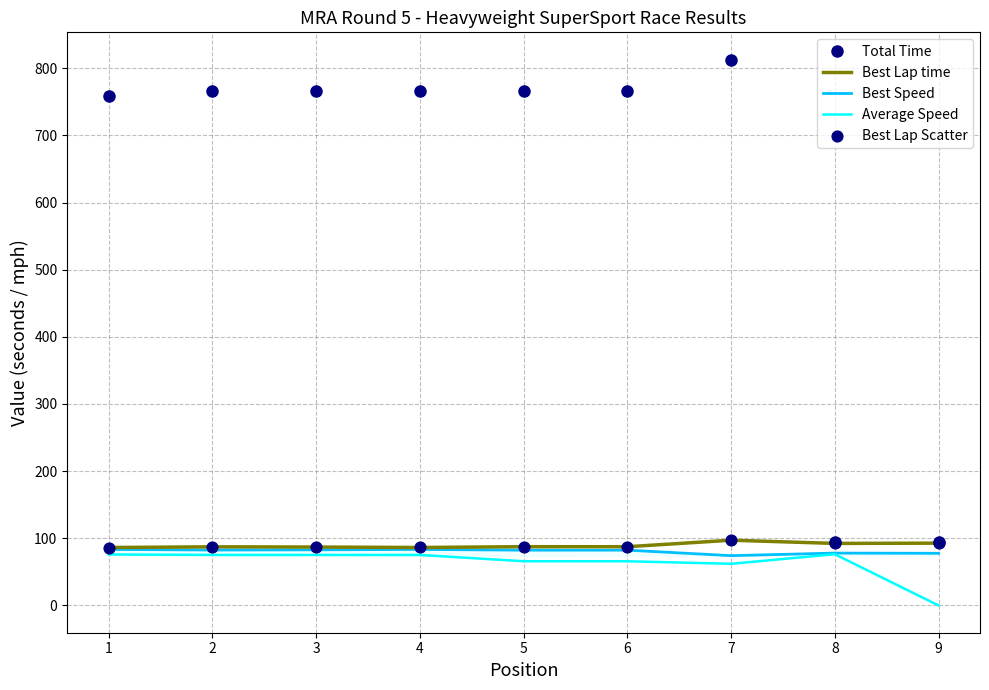

At how many categories does at least one series exceed 808?

1